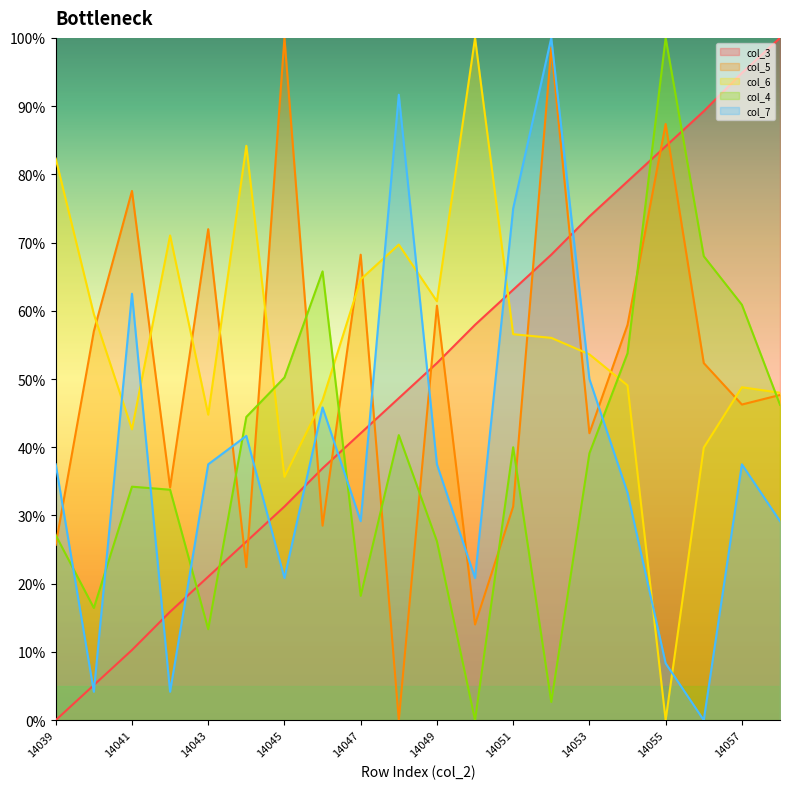

Which series ends up on top after the final intersection of col_7 and col_6?

col_6